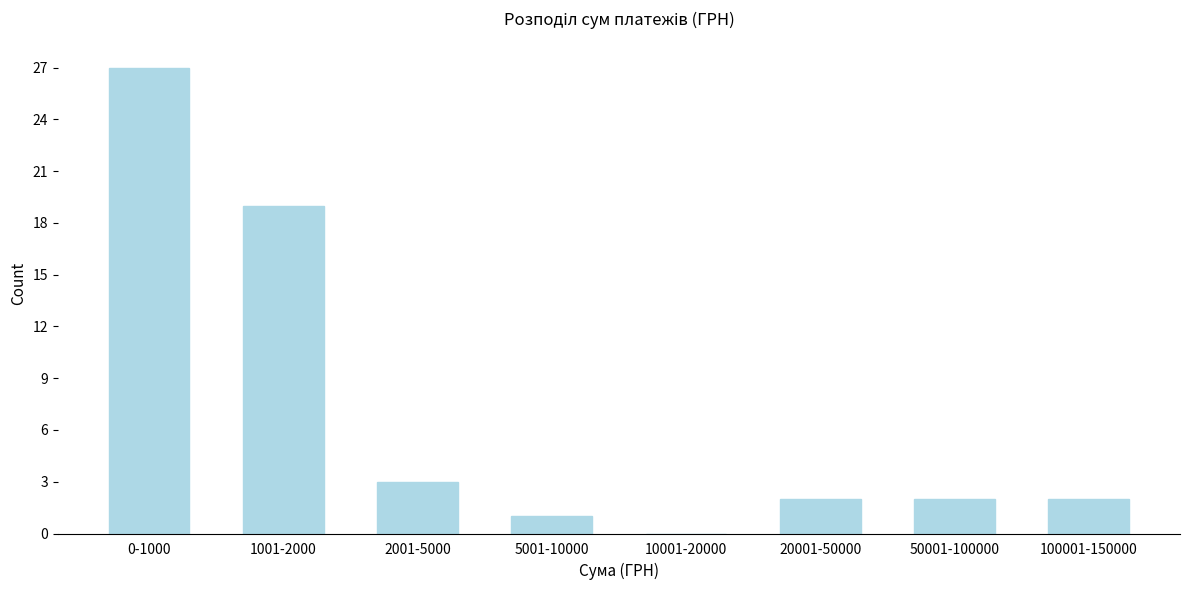

Reading left to right, extract all data points from this chart.

0-1000=27	1001-2000=19	2001-5000=3	5001-10000=1	10001-20000=0	20001-50000=2	50001-100000=2	100001-150000=2